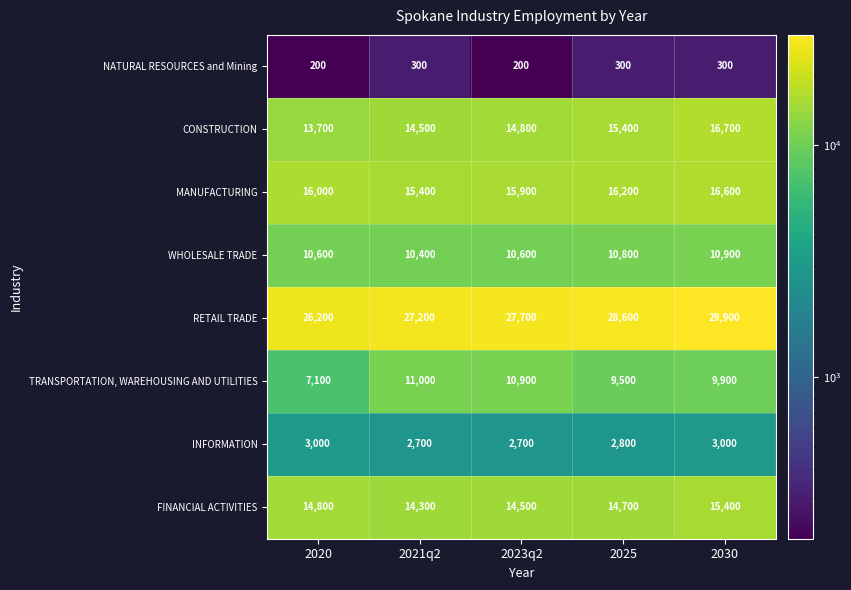

Is it true that NATURAL RESOURCES and Mining equals 115 at 2030?

False